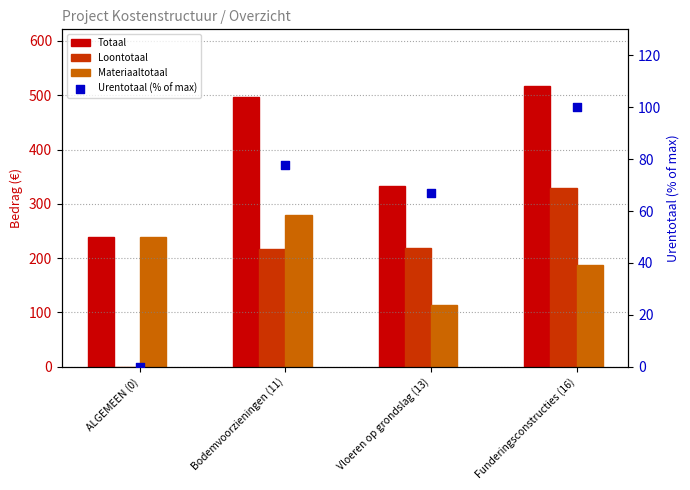

Which series has the largest total across all categories?

Totaal